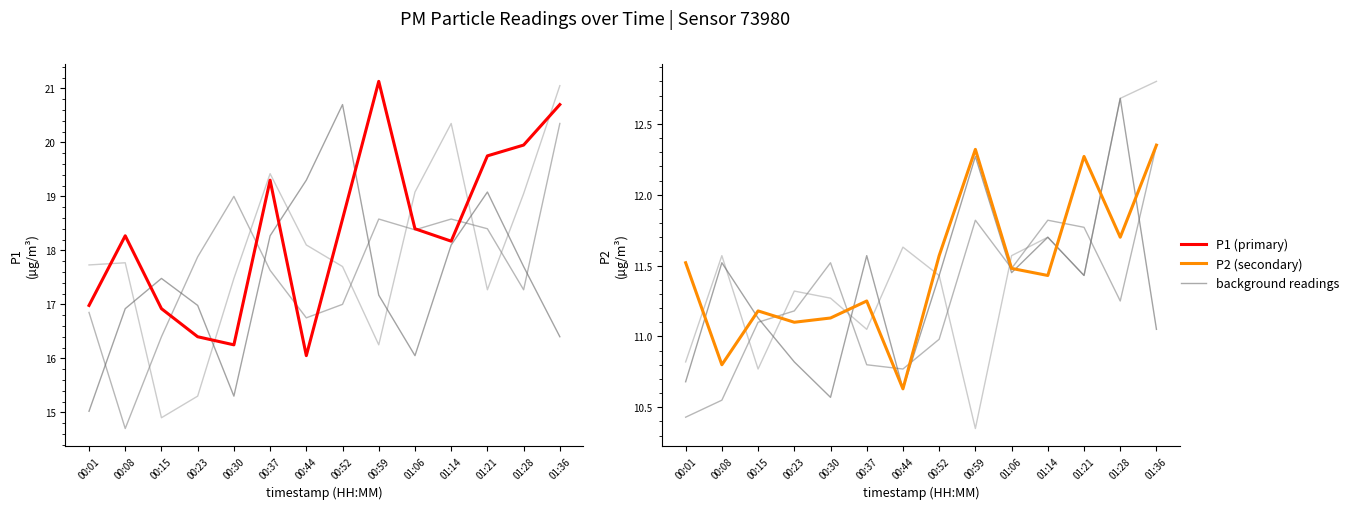

Rank the series by their maximum value, from highest to lowest.

P1 (primary), P2 (secondary)